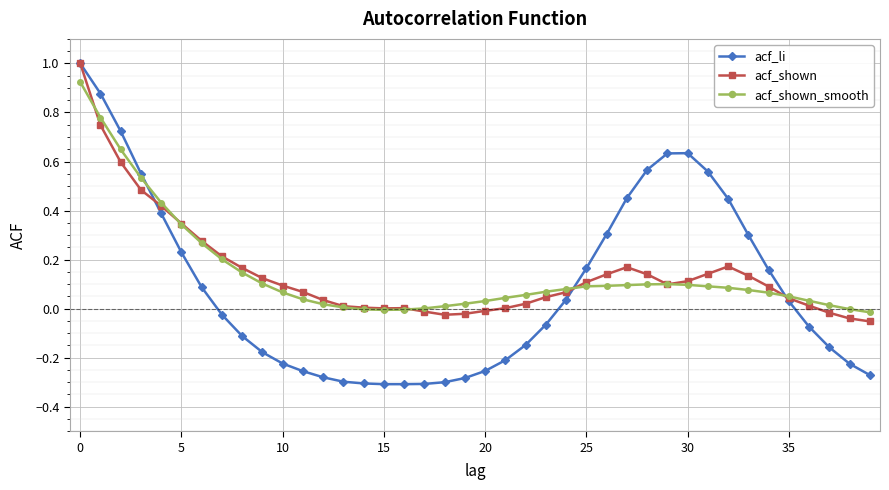

Which series has the widest spread of values?

acf_li